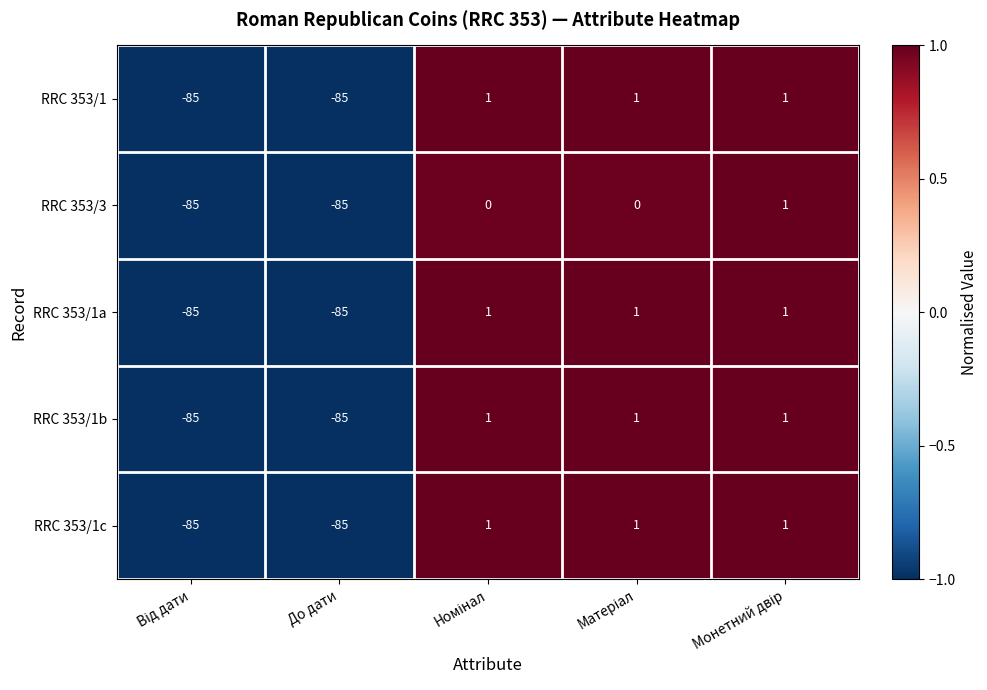

How many RRC 353/1b values are between -85 and 1?

5